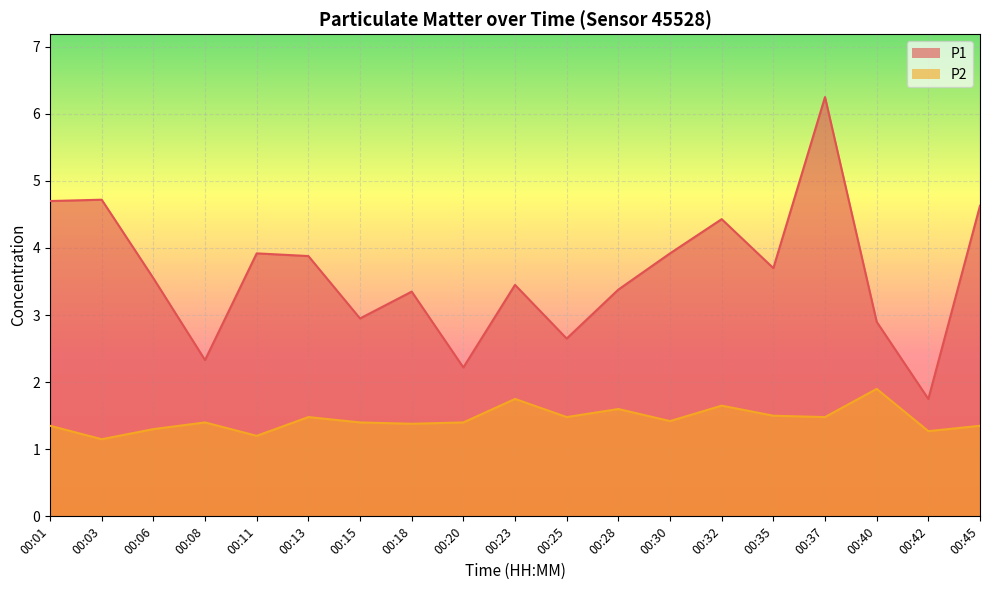

The value of P1 at 00:28 is 0.8. True or false?

False